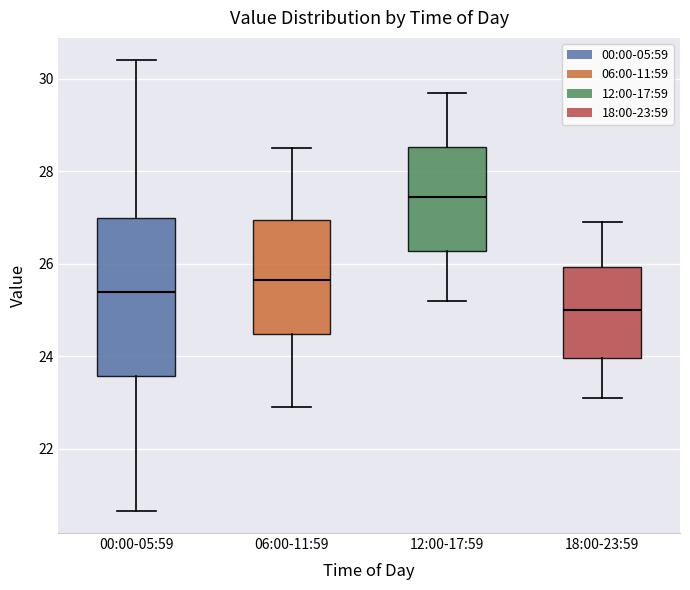

Where is the lower edge of the box for 06:00-11:59 on the y-axis? The values are not printed on the chart, so give them approximately, as read against the axis.

24.4